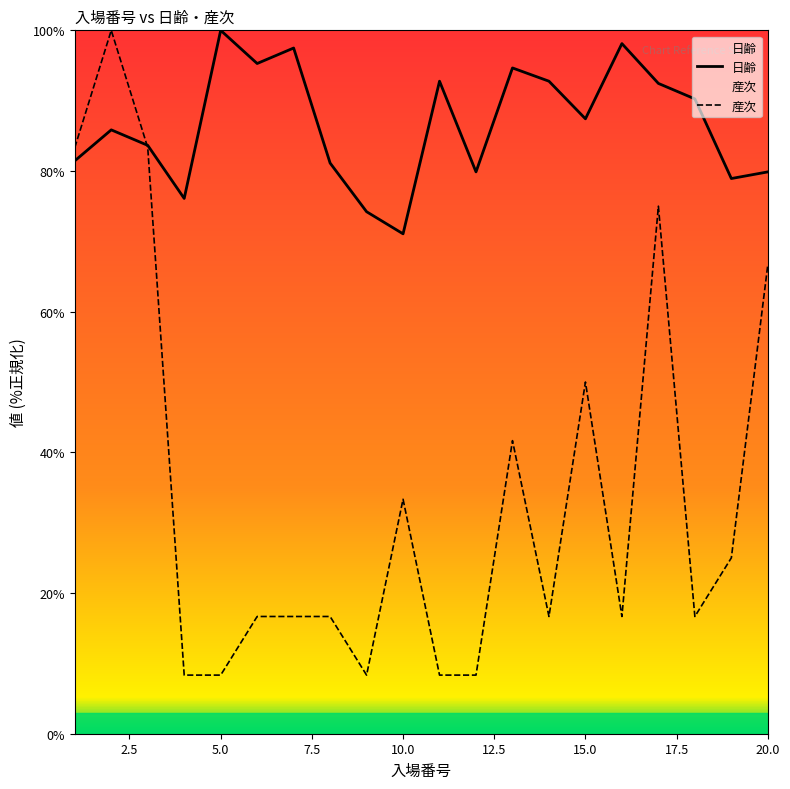

At 10.0, list the series in order from largest to smallest.

日齢, 産次